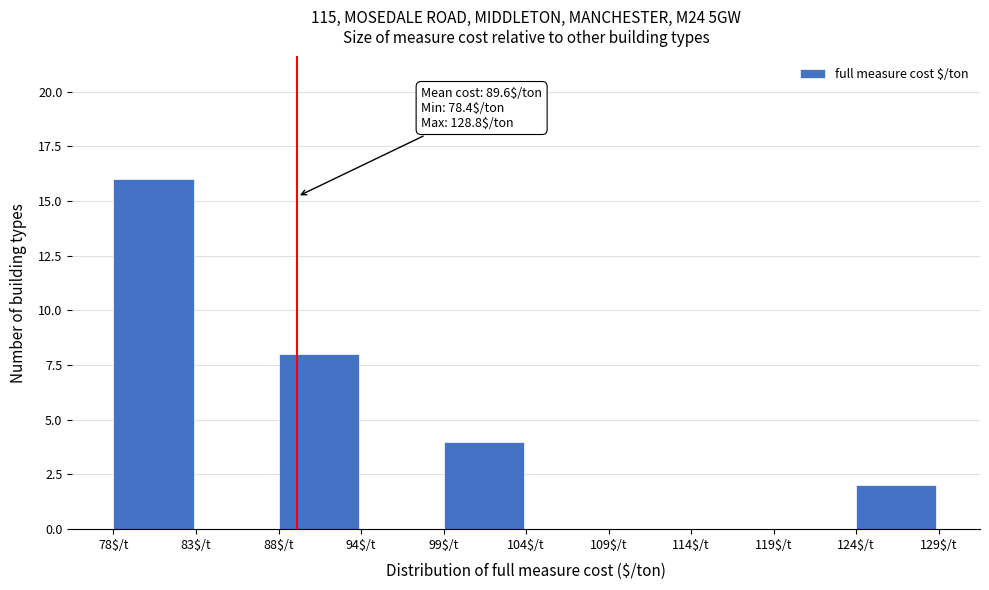

Which range on the x-axis has the tallest bar?

78 to 83